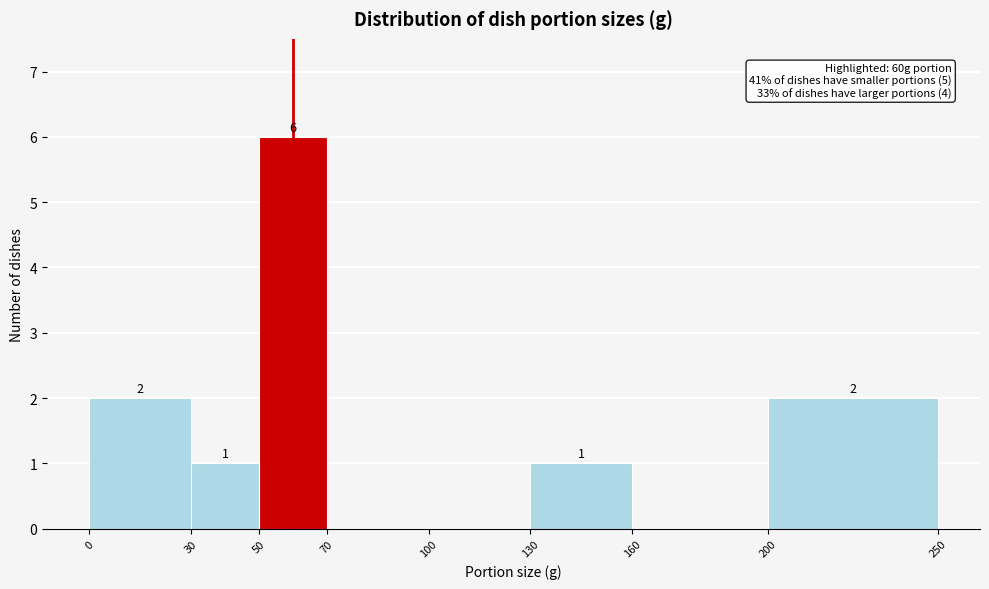

Over which range of the x-axis is the bar tallest?

50 to 70